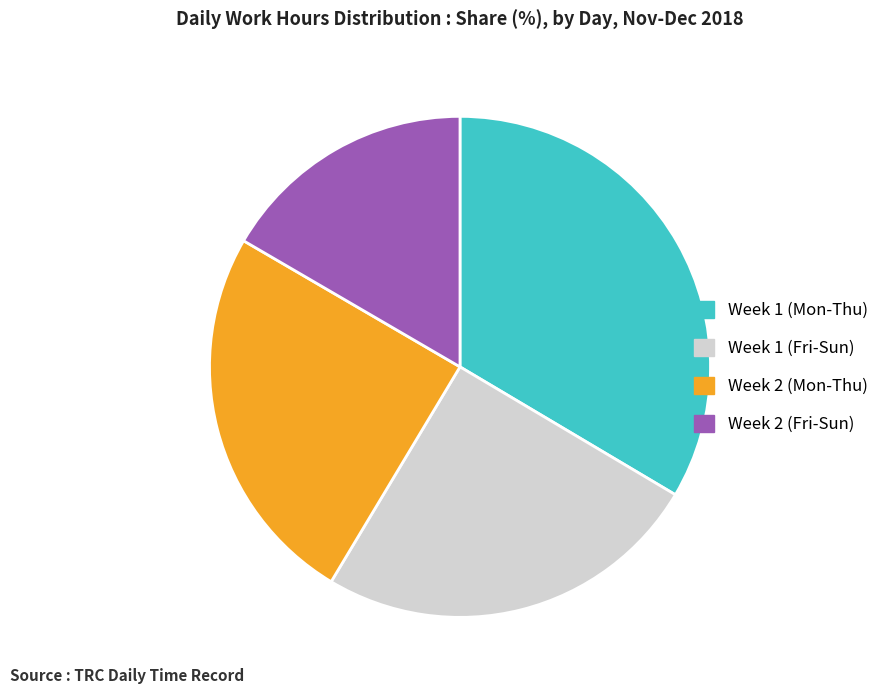

Is there a majority slice in this chart?

No